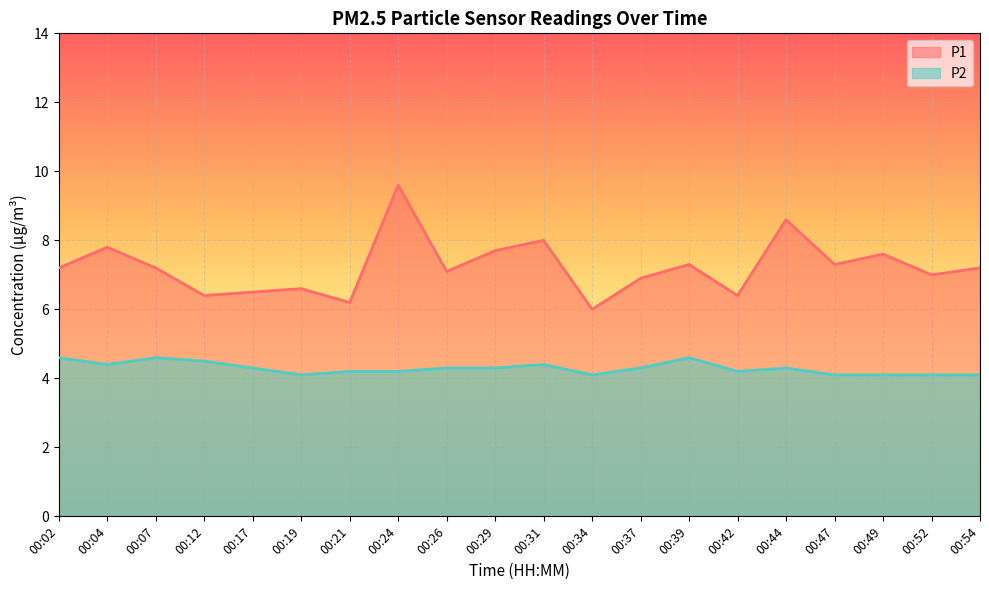

Which has a higher value, 00:49 or 00:39?

00:49